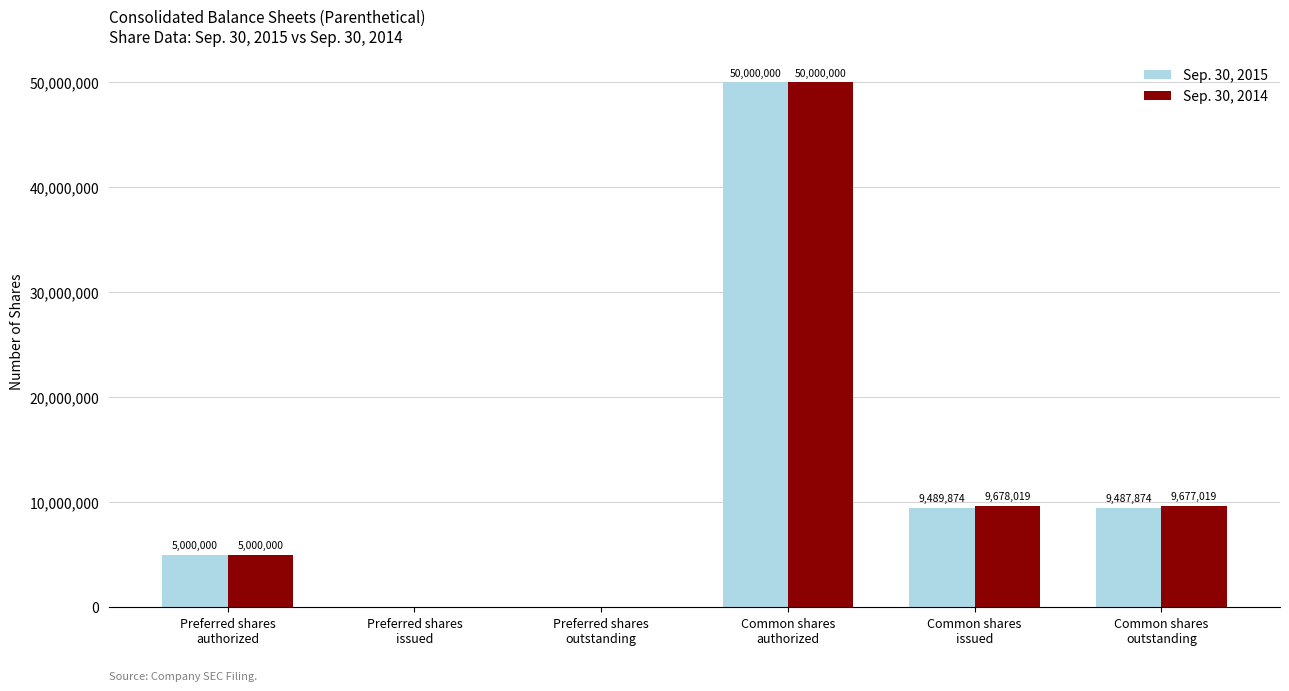

How many distinct data groups are displayed?

2